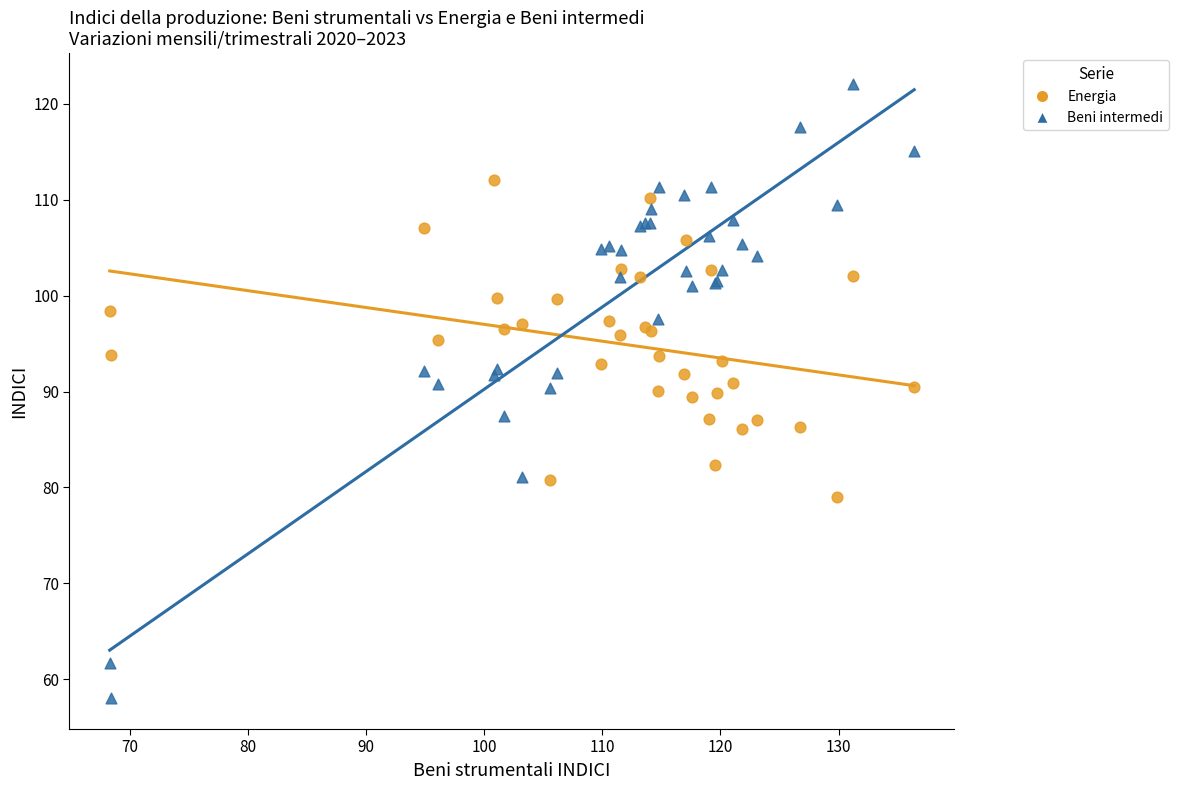

Which series has the largest Y range (max minus min)?

Beni intermedi